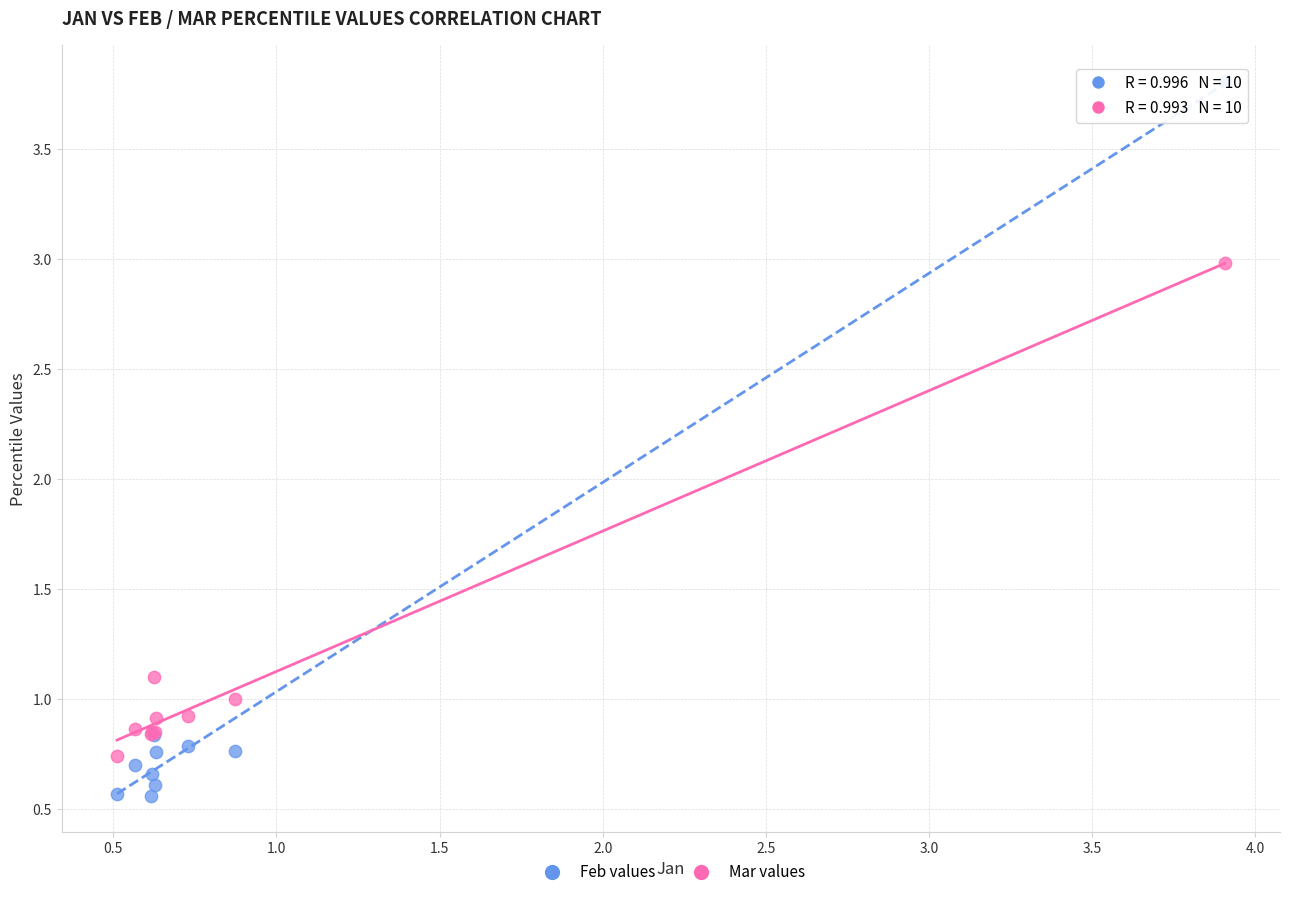

What are all the series names shown in the legend?

Feb values, Mar values